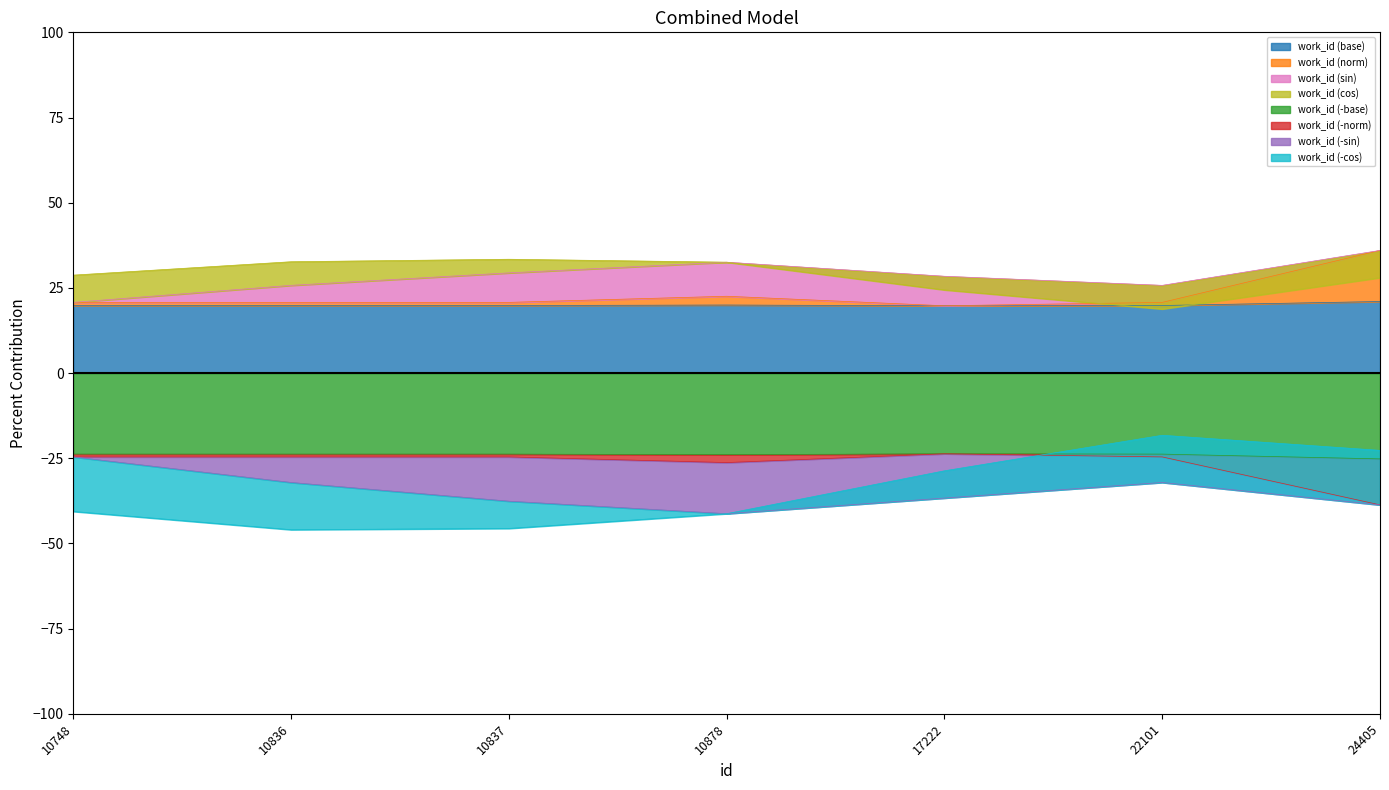

Is it true that the value at 10878 is 20.0?

True